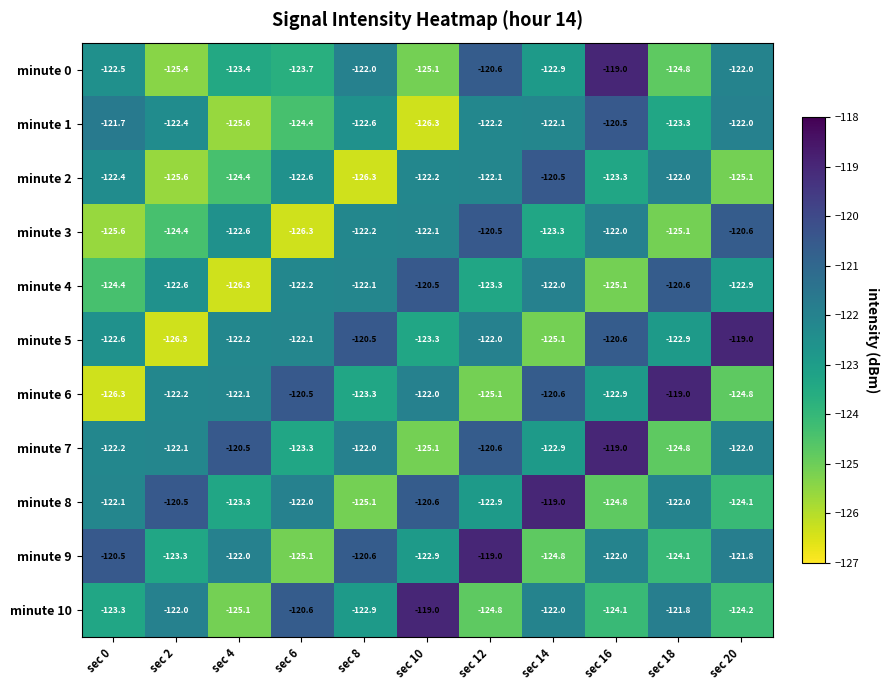

What is the difference between the maximum and minimum values in the minute 1 series?

5.8